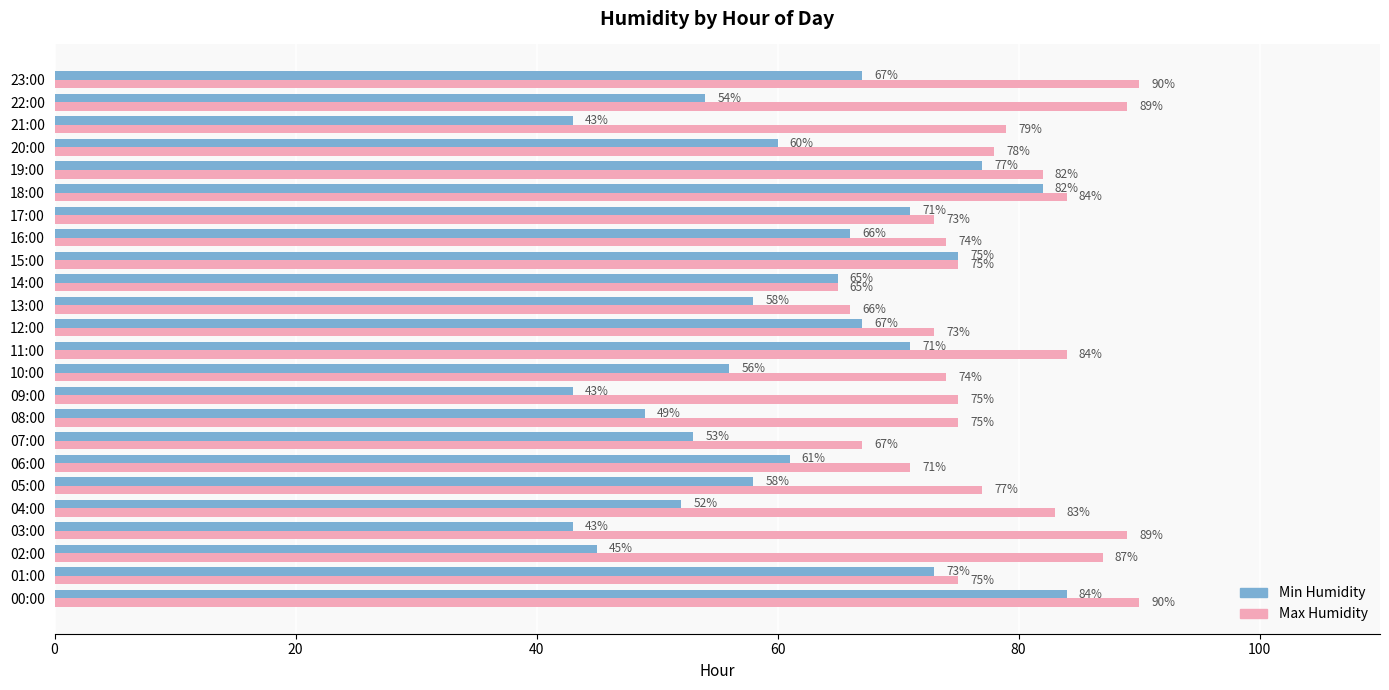

The value of Max Humidity at 13:00 is 66. True or false?

True